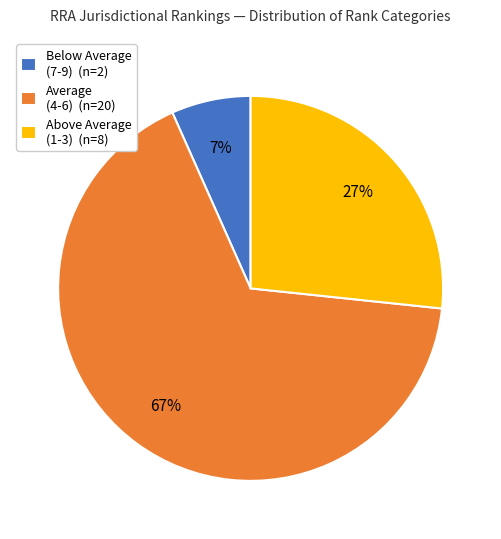

The Average (4-6) (n=20) slice represents 81% of the pie. True or false?

False